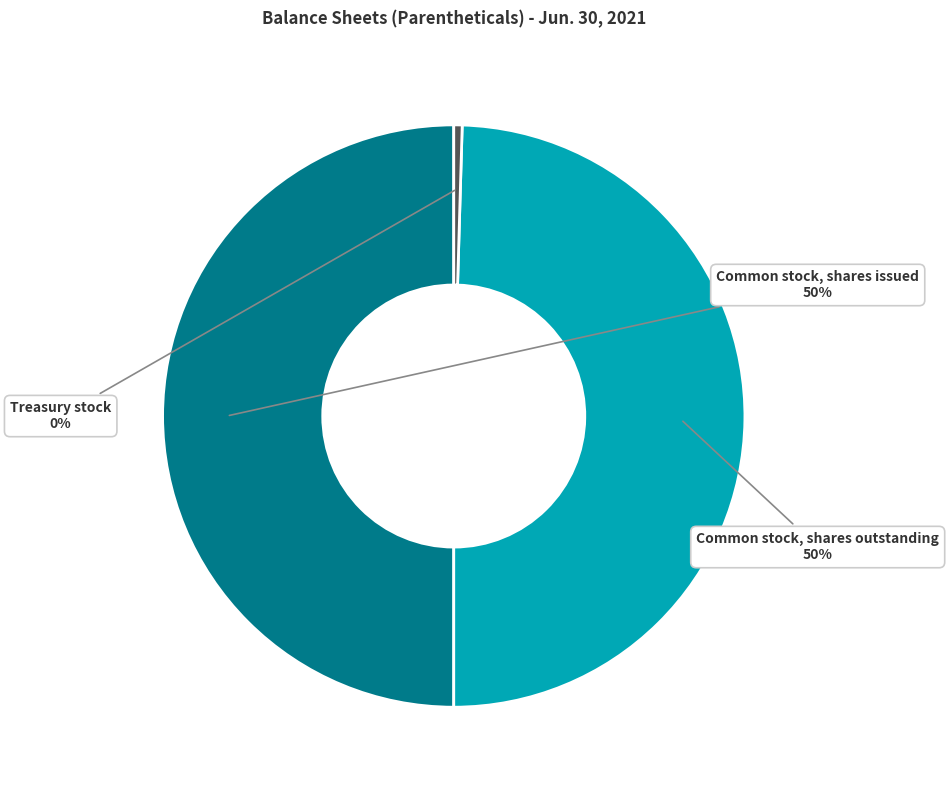

How many slices are in this pie chart?

3